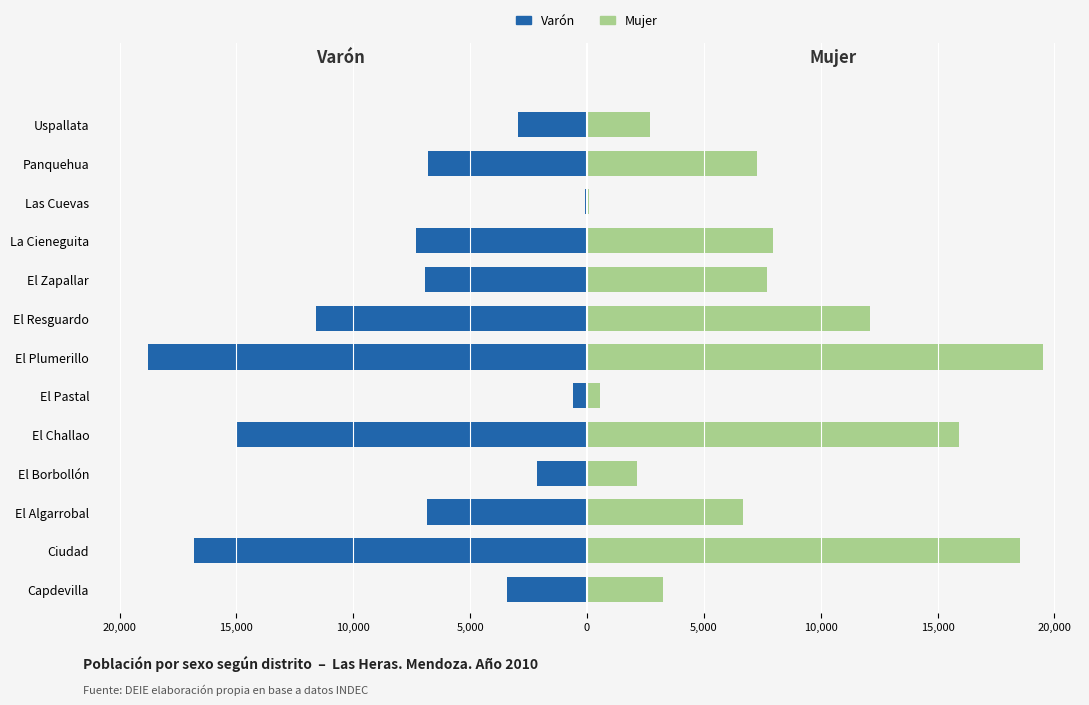

The Mujer series shows 4536 at Uspallata. True or false?

False